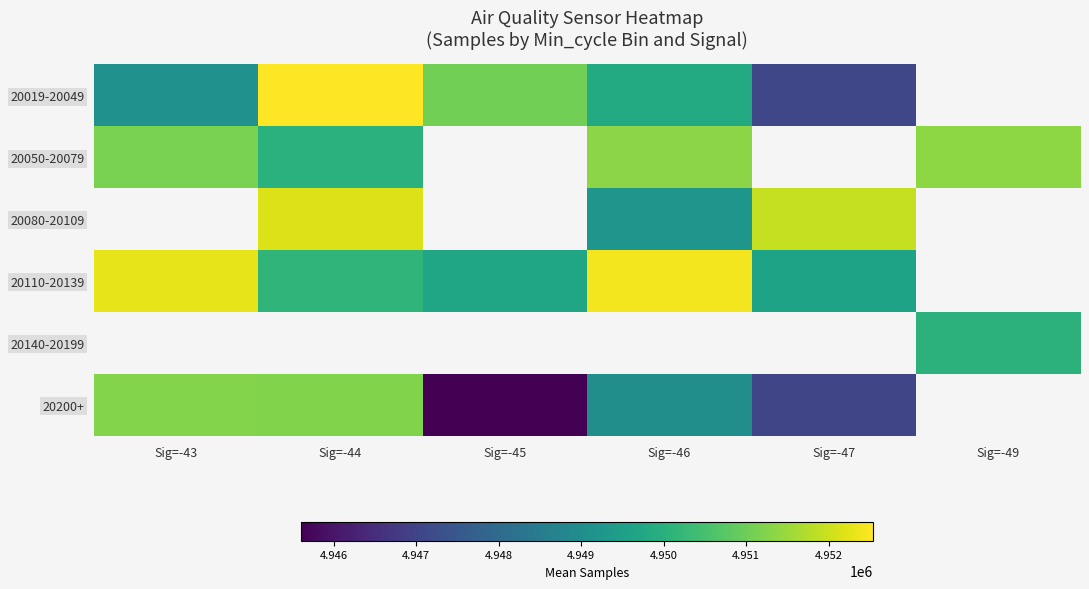

Is the value of 20019-20049 at Sig=-44 greater than the value of 20140-20199 at Sig=-44?

No